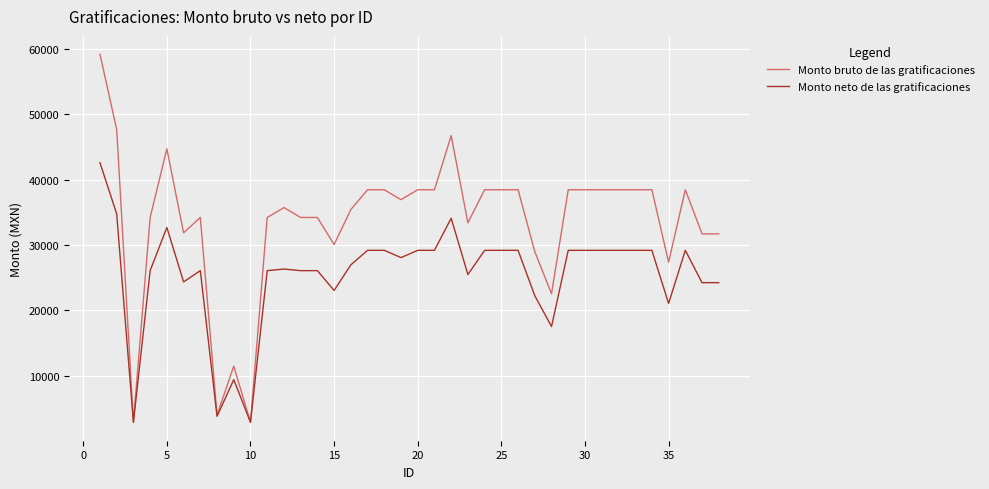

List the series in order of their overall mean, lowest first.

Monto neto de las gratificaciones, Monto bruto de las gratificaciones